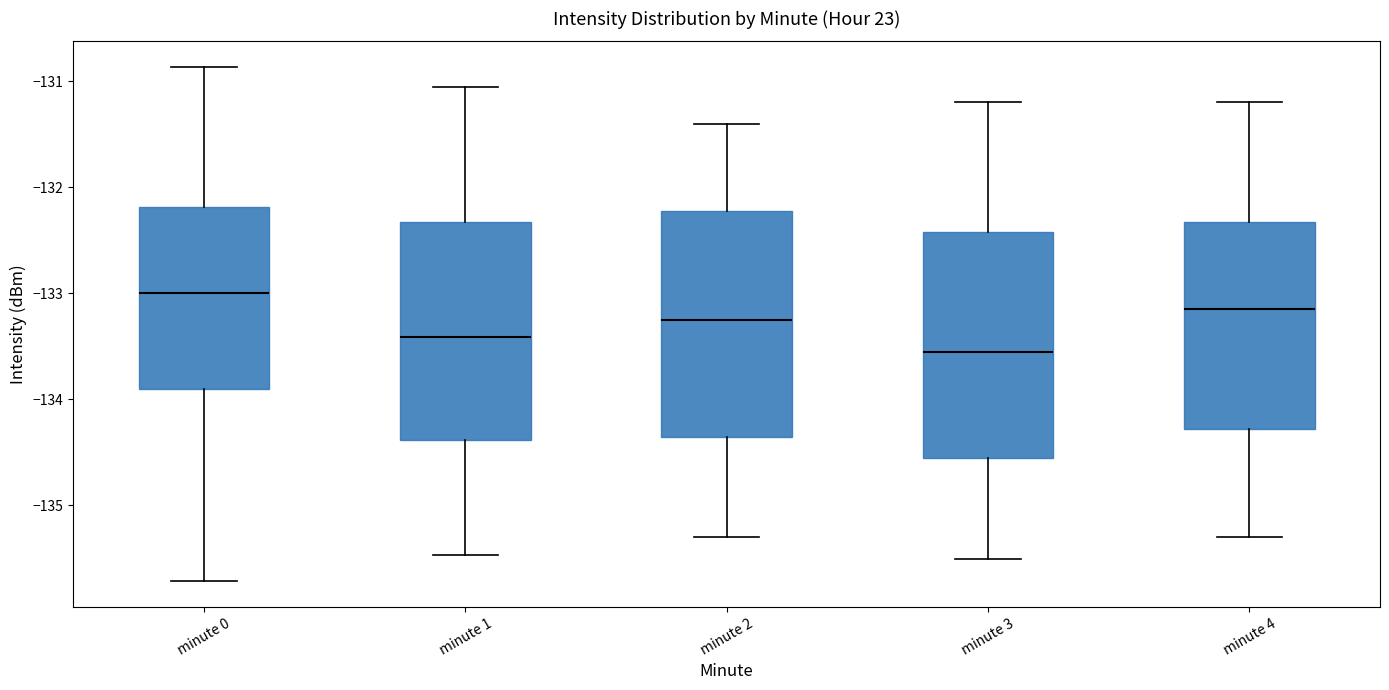

Reading left to right, transcribe this box plot: for each box, give where its median line is, the range the box spans, and where its two whiskers end, as read against the y-axis. The values are not printed on the chart, so give them approximately, as read against the axis.

minute 0: median -133.0, box -133.9 to -132.2, whiskers -135.7 to -130.9
minute 1: median -133.4, box -134.4 to -132.3, whiskers -135.5 to -131.1
minute 2: median -133.2, box -134.3 to -132.2, whiskers -135.3 to -131.4
minute 3: median -133.5, box -134.5 to -132.4, whiskers -135.5 to -131.2
minute 4: median -133.1, box -134.3 to -132.3, whiskers -135.3 to -131.2